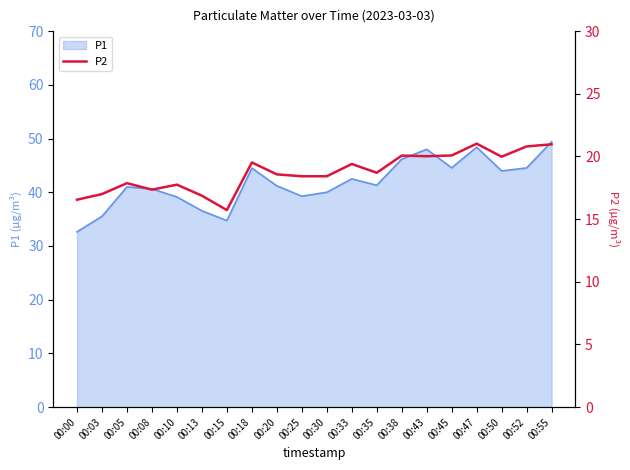

What is the value of the 17th point from the left?

21.0